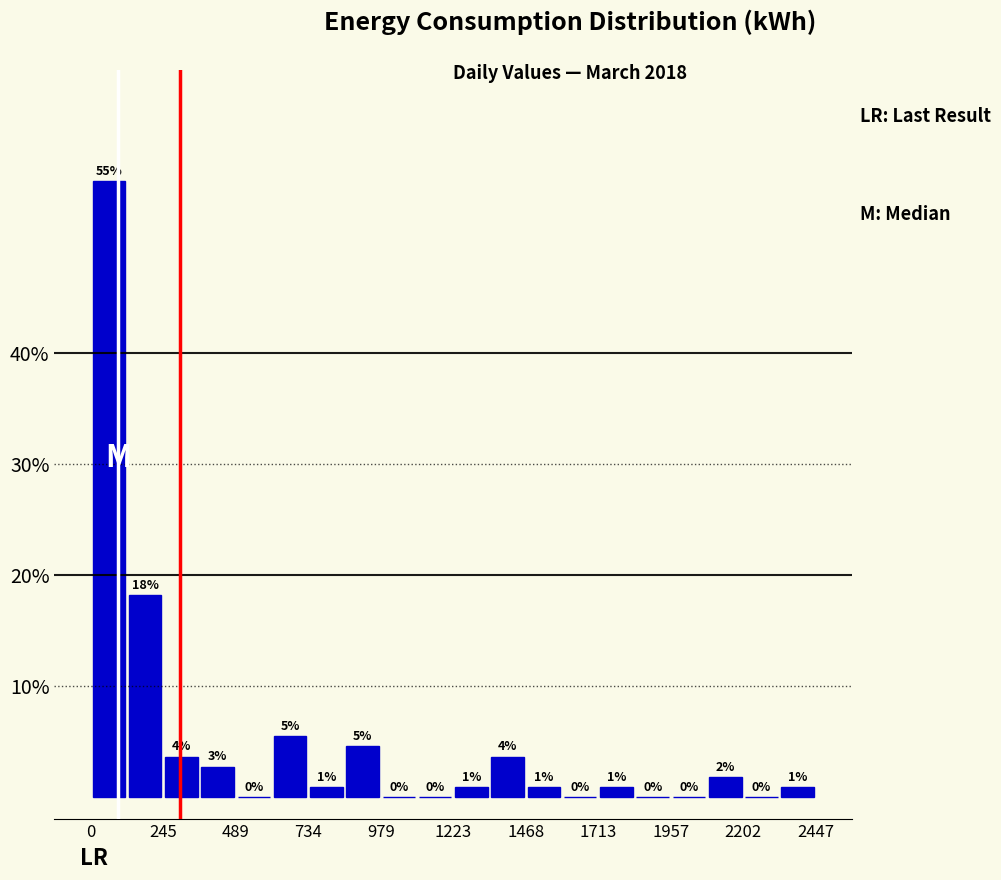

Read against the x-axis, roughly where is the centre of the tallest bar?

50